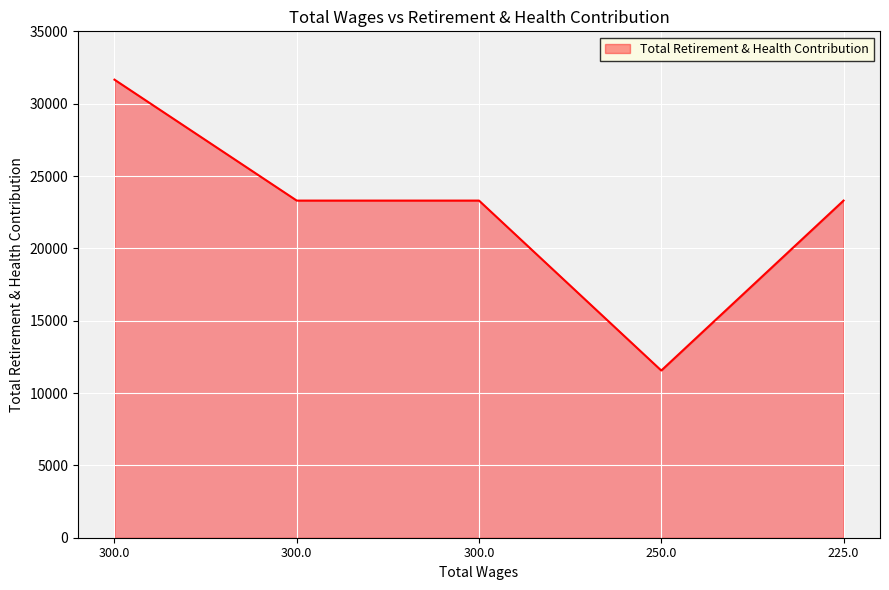

How many distinct data groups are displayed?

1